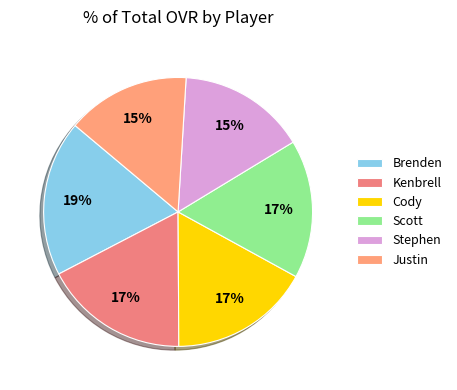

What percentage do Cody and Justin together represent?

31.8%